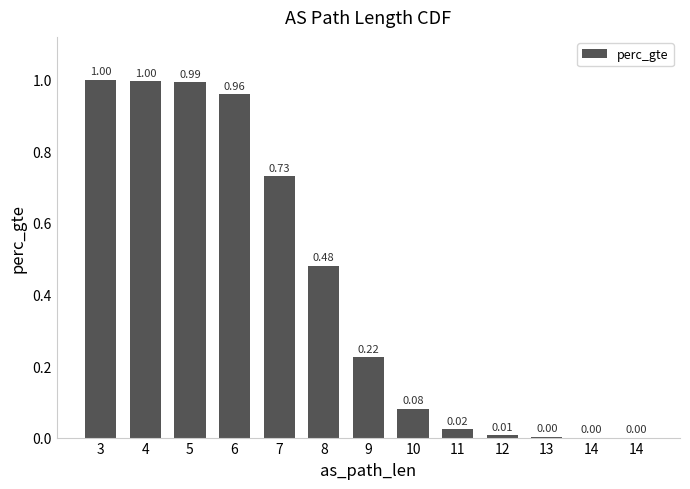

Are the bars horizontal?

No